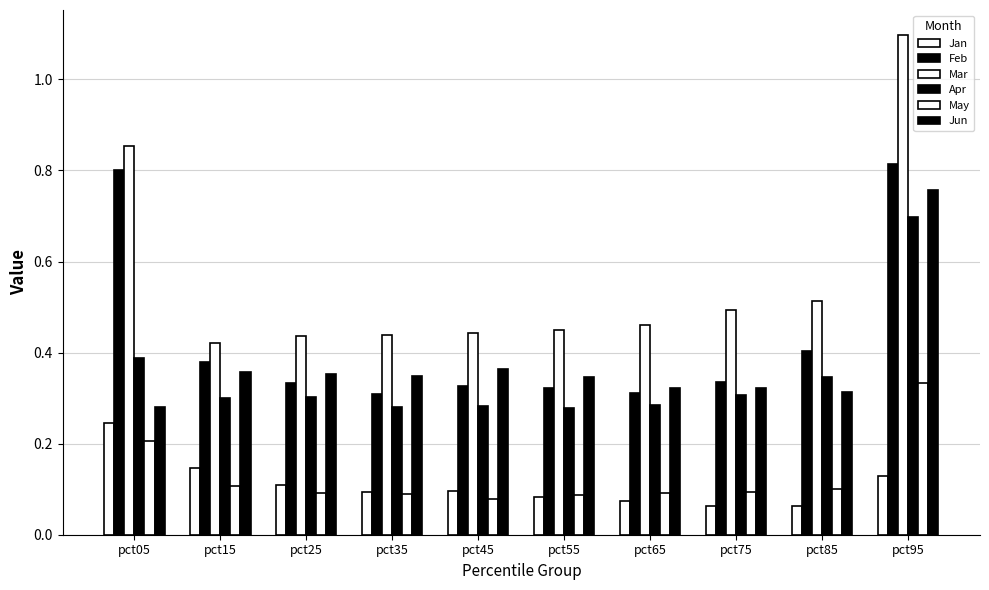

Reading left to right, list all the values displayed in this chart.

Jan: 0.2	0.1	0.1	0.1	0.1	0.1	0.1	0.1	0.1	0.1
Feb: 0.8	0.4	0.3	0.3	0.3	0.3	0.3	0.3	0.4	0.8
Mar: 0.9	0.4	0.4	0.4	0.4	0.4	0.5	0.5	0.5	1.1
Apr: 0.4	0.3	0.3	0.3	0.3	0.3	0.3	0.3	0.3	0.7
May: 0.2	0.1	0.1	0.1	0.1	0.1	0.1	0.1	0.1	0.3
Jun: 0.3	0.4	0.4	0.3	0.4	0.3	0.3	0.3	0.3	0.8